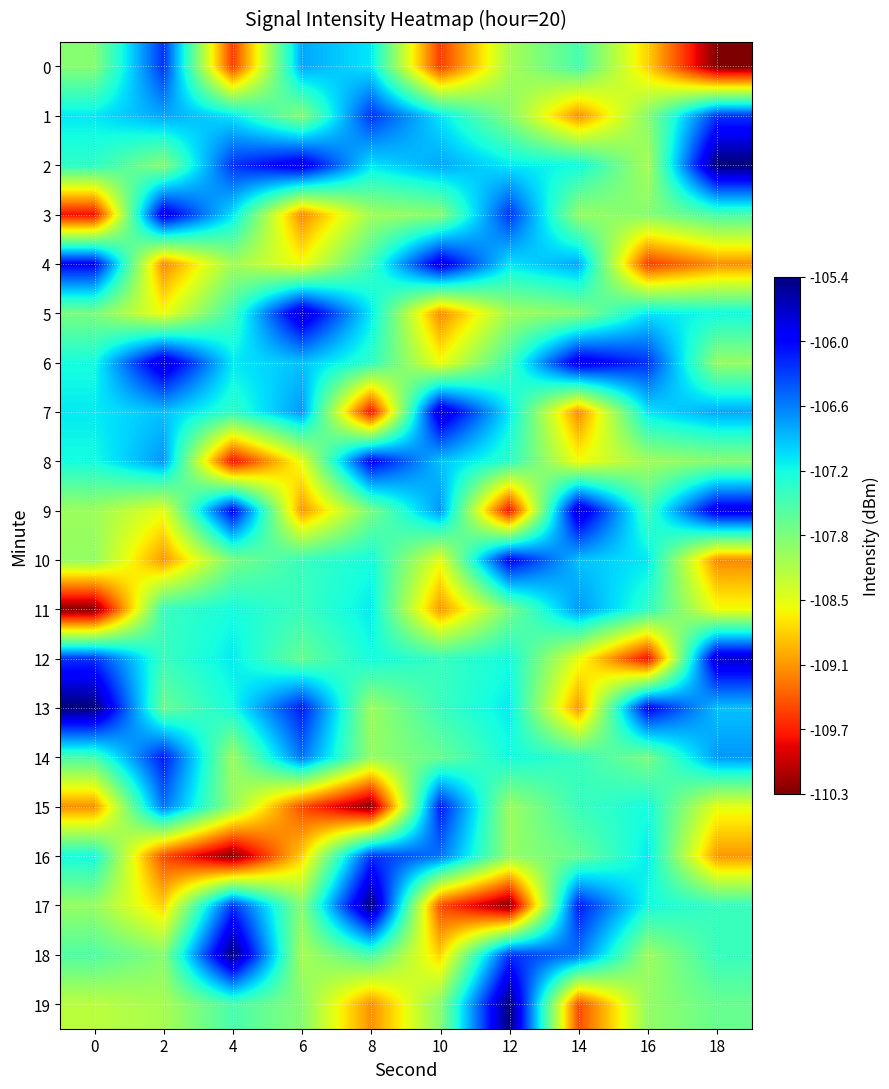

Reading left to right, extract all data points from this chart.

0: 0=-107.9	2=-106.3	4=-109.5	6=-106.8	8=-107.1	10=-109.5	12=-108.1	14=-107.5	16=-108.8	18=-110.3
1: 0=-107.1	2=-106.8	4=-107.1	6=-107.9	8=-106.3	10=-107.1	12=-107.9	14=-109.1	16=-107.9	18=-106.3
2: 0=-107.4	2=-107.9	4=-106.3	6=-105.8	8=-107.1	10=-106.8	12=-107.1	14=-107.2	16=-108.1	18=-105.4
3: 0=-109.8	2=-105.8	4=-107.1	6=-109.1	8=-108.1	10=-107.9	12=-106.3	14=-108.0	16=-107.9	18=-107.5
4: 0=-106.0	2=-109.1	4=-108.1	6=-108.5	8=-107.5	10=-105.8	12=-107.1	14=-106.8	16=-109.5	18=-109.1
5: 0=-107.8	2=-108.5	4=-107.5	6=-105.7	8=-107.1	10=-109.1	12=-108.1	14=-107.9	16=-107.1	18=-107.2
6: 0=-107.3	2=-105.7	4=-107.1	6=-107.0	8=-107.4	10=-108.5	12=-107.5	14=-105.8	16=-106.3	18=-108.0
7: 0=-107.1	2=-107.0	4=-107.4	6=-106.7	8=-109.8	10=-105.7	12=-107.1	14=-109.1	16=-107.1	18=-106.8
8: 0=-107.2	2=-106.7	4=-109.8	6=-108.5	8=-106.0	10=-107.0	12=-107.4	14=-108.5	16=-108.1	18=-107.9
9: 0=-108.0	2=-108.5	4=-106.0	6=-109.1	8=-107.8	10=-106.7	12=-109.8	14=-105.7	16=-107.5	18=-105.8
10: 0=-108.0	2=-109.1	4=-107.8	6=-107.5	8=-107.3	10=-108.5	12=-106.0	14=-107.0	16=-107.1	18=-109.1
11: 0=-110.3	2=-107.5	4=-107.3	6=-107.5	8=-107.1	10=-109.1	12=-107.8	14=-106.7	16=-107.4	18=-108.5
12: 0=-106.3	2=-107.5	4=-107.1	6=-107.7	8=-107.2	10=-107.5	12=-107.3	14=-108.5	16=-109.8	18=-105.7
13: 0=-105.4	2=-107.7	4=-107.2	6=-106.1	8=-108.0	10=-107.5	12=-107.1	14=-109.1	16=-106.0	18=-107.0
14: 0=-107.5	2=-106.1	4=-108.0	6=-106.6	8=-108.0	10=-107.7	12=-107.2	14=-107.5	16=-107.8	18=-106.7
15: 0=-109.1	2=-106.6	4=-108.0	6=-109.5	8=-110.3	10=-106.1	12=-108.0	14=-107.5	16=-107.3	18=-108.5
16: 0=-107.2	2=-109.5	4=-110.3	6=-108.8	8=-106.3	10=-106.6	12=-108.0	14=-107.7	16=-107.1	18=-109.1
17: 0=-108.0	2=-108.8	4=-106.3	6=-107.9	8=-105.4	10=-109.5	12=-110.3	14=-106.1	16=-107.2	18=-107.5
18: 0=-107.6	2=-107.9	4=-105.4	6=-108.1	8=-107.5	10=-108.8	12=-106.3	14=-106.6	16=-108.0	18=-107.5
19: 0=-108.2	2=-108.1	4=-107.5	6=-107.9	8=-109.1	10=-107.9	12=-105.4	14=-109.5	16=-108.0	18=-107.7